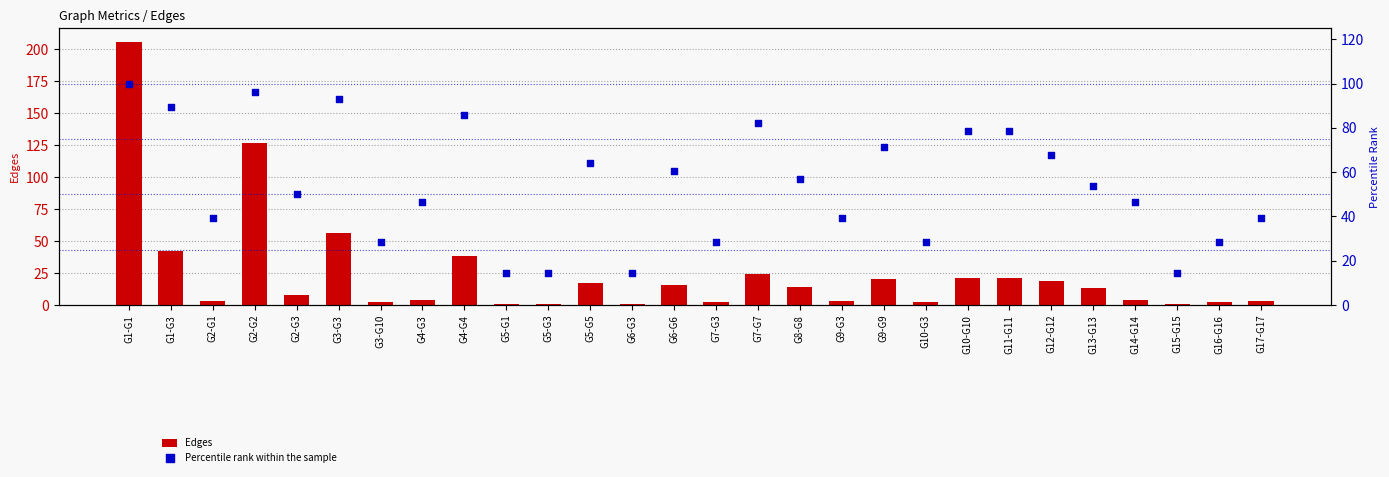

What are all the series names shown in the legend?

Edges, Percentile rank within the sample